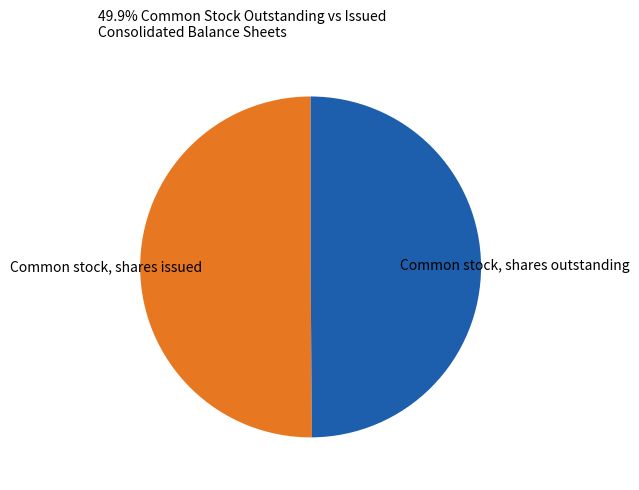

Count the number of slices in the pie.

2